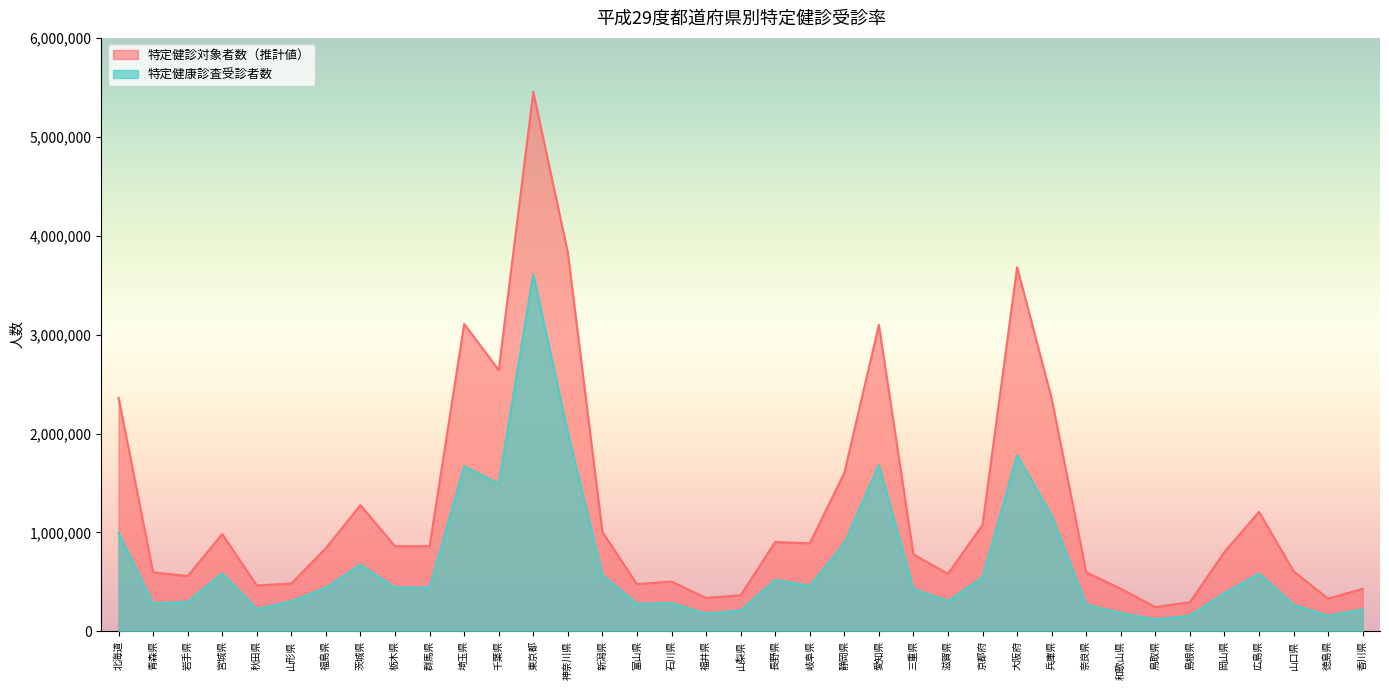

What value does the 特定健診対象者数（推計値） series have at 東京都?

5455836